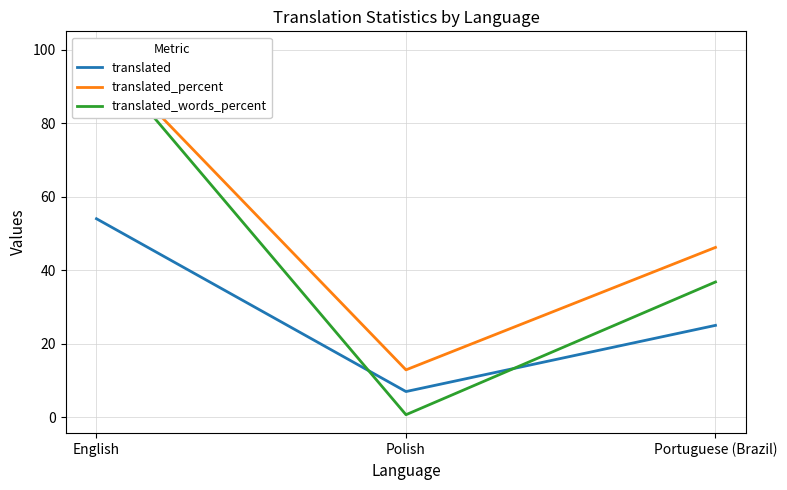

How many values in the translated_words_percent series are below 36?

1